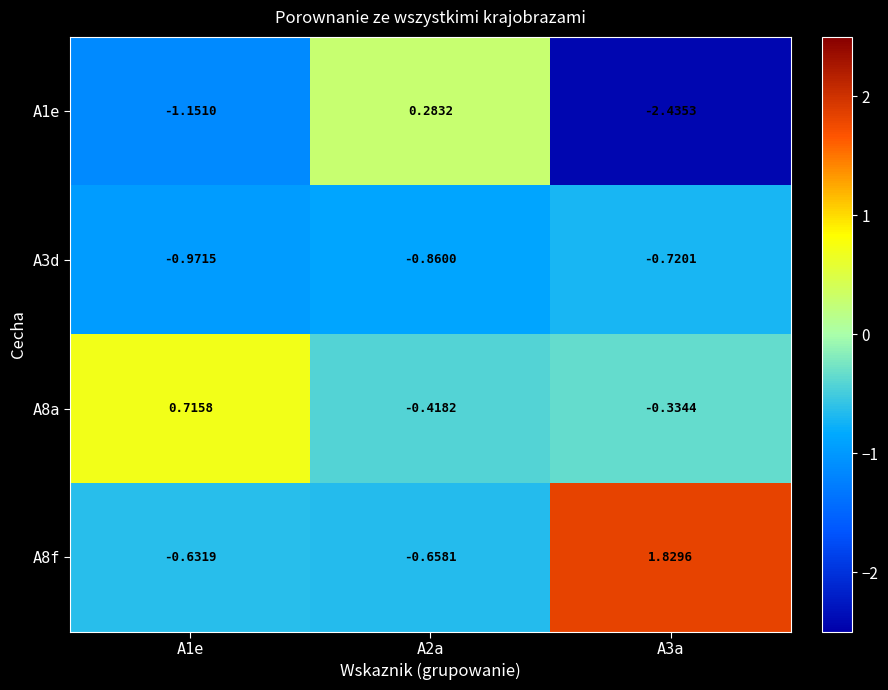

Is the value of A8f at A3a greater than the value of A3d at A3a?

Yes